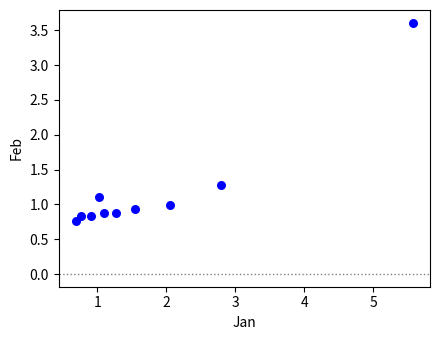

What is the average Y value?

1.2